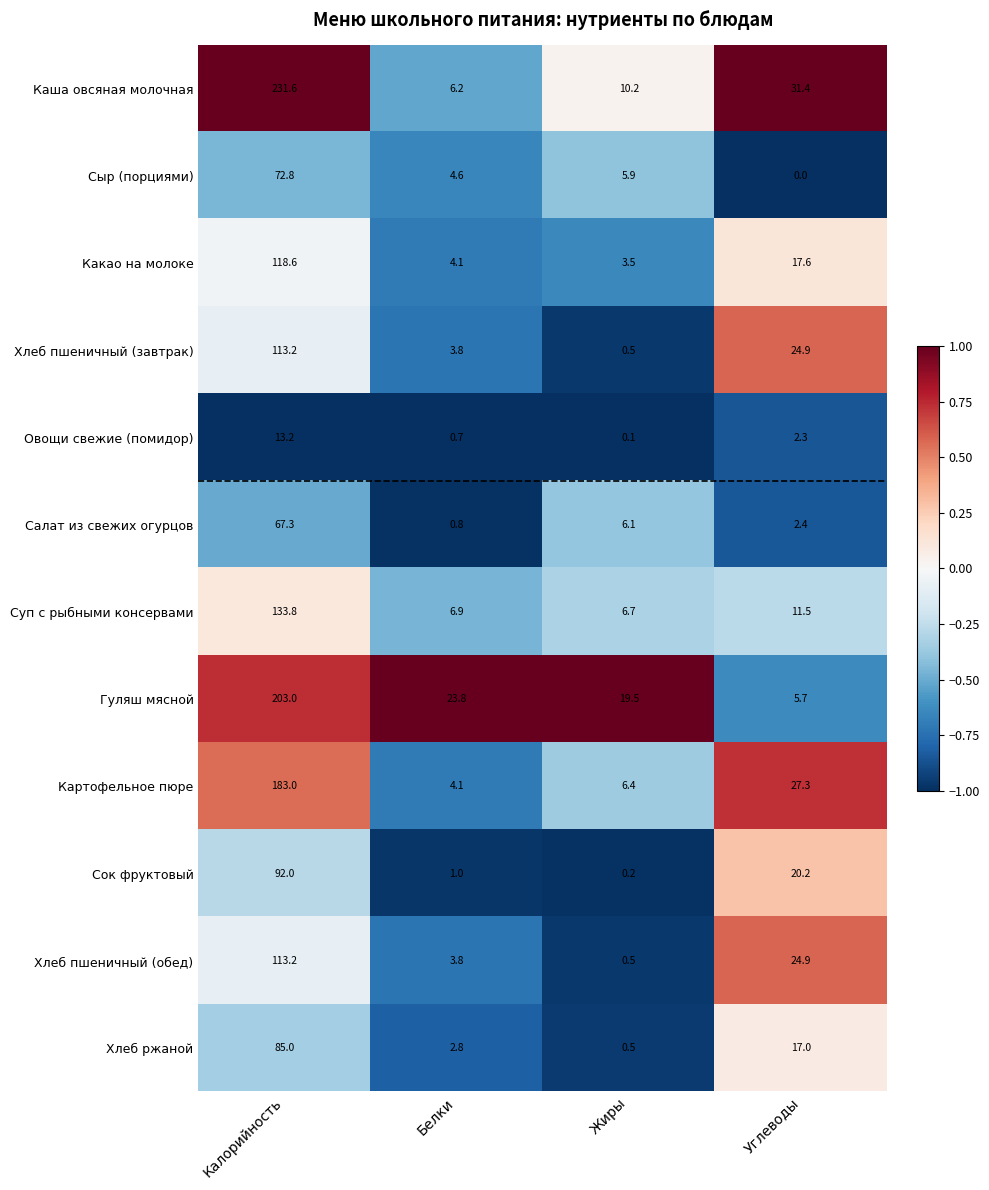

What is the difference between the second highest and second lowest values in the Суп с рыбными консервами series?

4.6